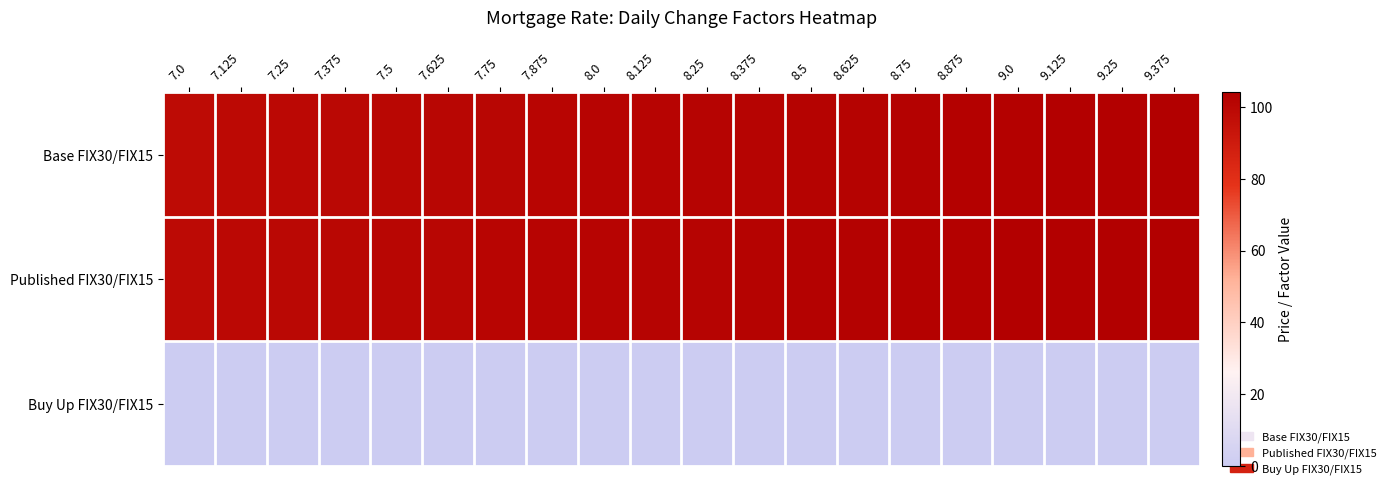

At how many categories does at least one series exceed 84?

20